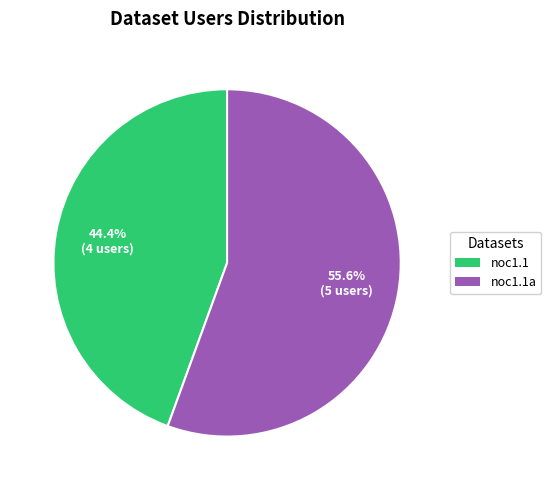

Does any single category account for the majority?

Yes